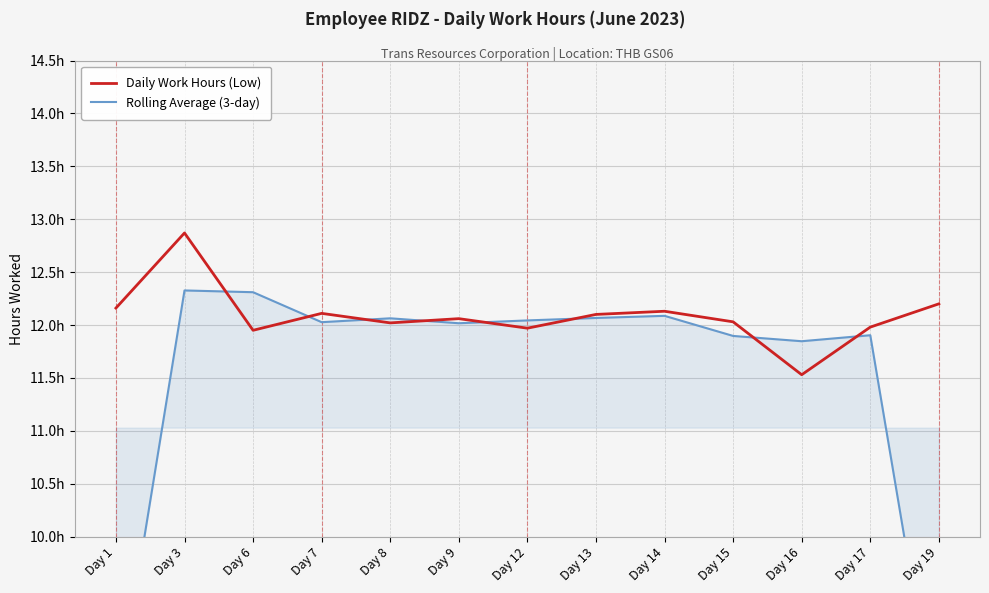

At how many categories does at least one series exceed 12?

11